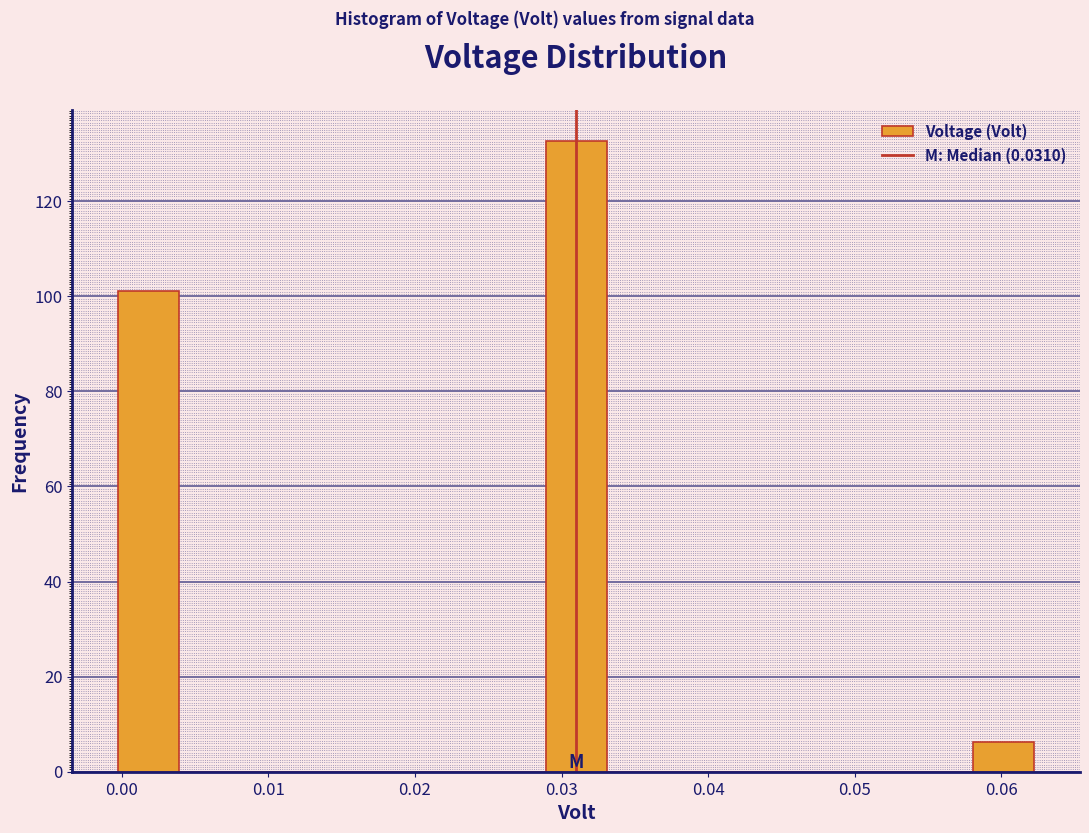

Reading left to right, transcribe this chart: for each bar, give the range it covers on the x-axis and its height. Neither the bar edges nor the heights are printed on the chart, so give them approximately, as read against the axes.

0.000 to 0.004: 102
0.004 to 0.008: 0
0.008 to 0.012: 0
0.012 to 0.016: 0
0.016 to 0.021: 0
0.021 to 0.025: 0
0.025 to 0.029: 0
0.029 to 0.033: 132
0.033 to 0.037: 0
0.037 to 0.041: 0
0.041 to 0.046: 0
0.046 to 0.050: 0
0.050 to 0.054: 0
0.054 to 0.058: 0
0.058 to 0.062: 6